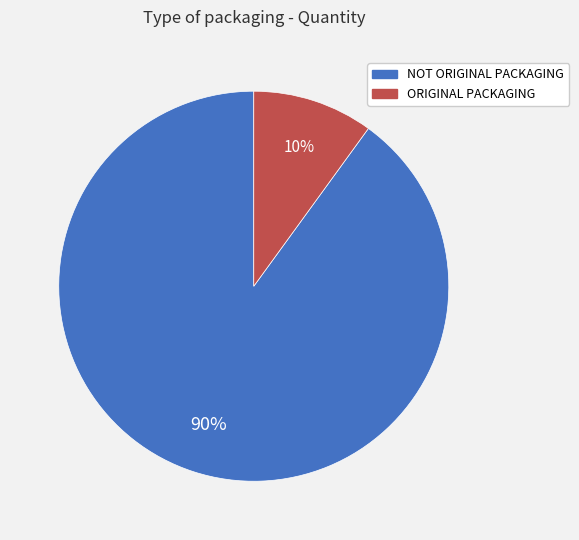

What is the largest slice in the pie chart?

NOT ORIGINAL PACKAGING